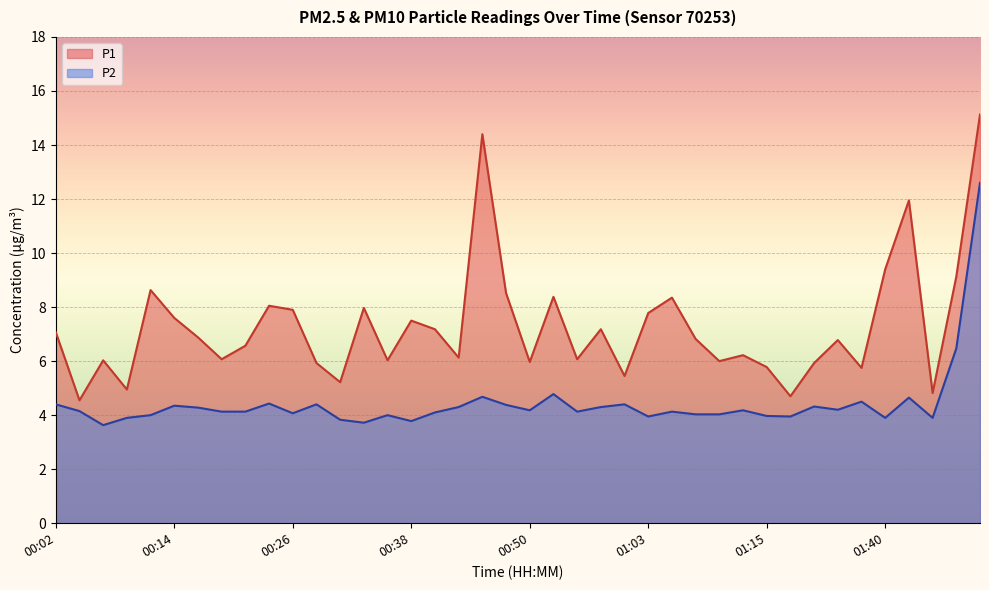

At how many categories does at least one series exceed 13?

2